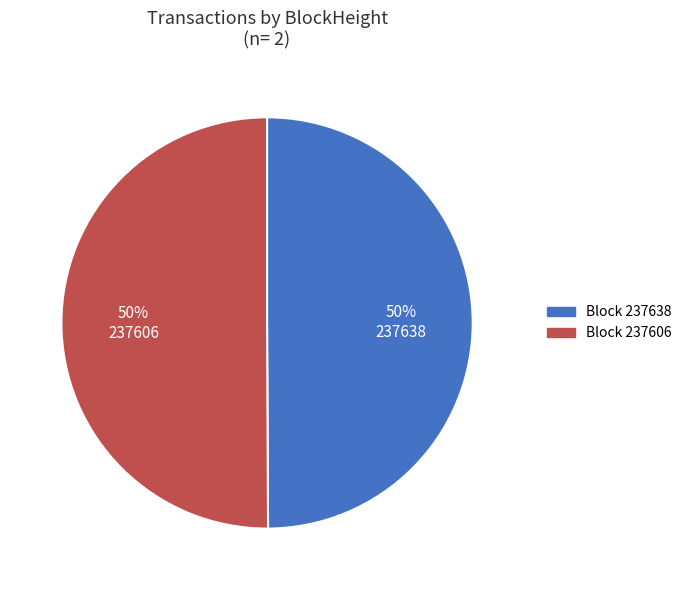

Is the sum of Block 237606 and Block 237638 greater than half?

Yes